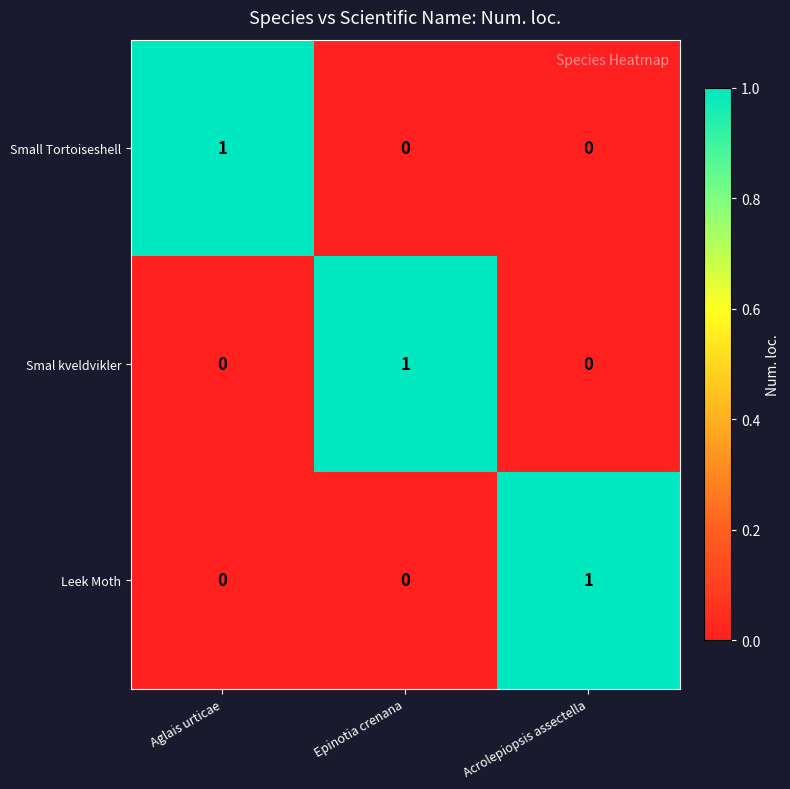

Is it true that Small Tortoiseshell equals 1 at Aglais urticae?

True